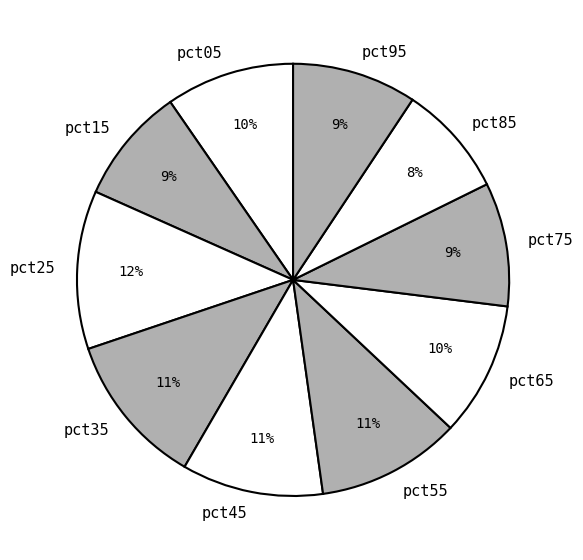

To the nearest percent, what is the average slice percentage?

10%